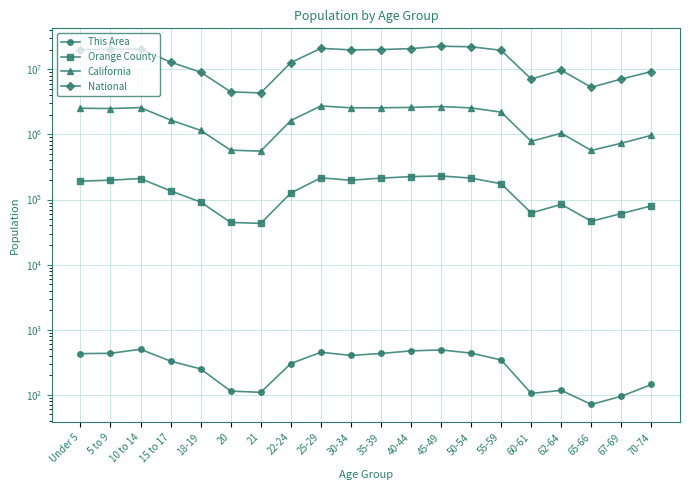

What is the label of the 1st point from the right?

70-74